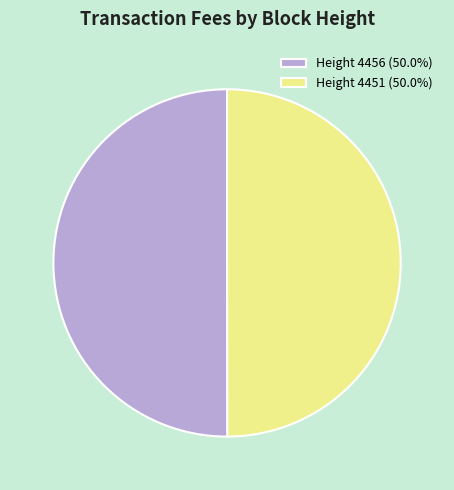

Combined, do Height 4456 (50.0%) and Height 4451 (50.0%) account for over 50%?

Yes